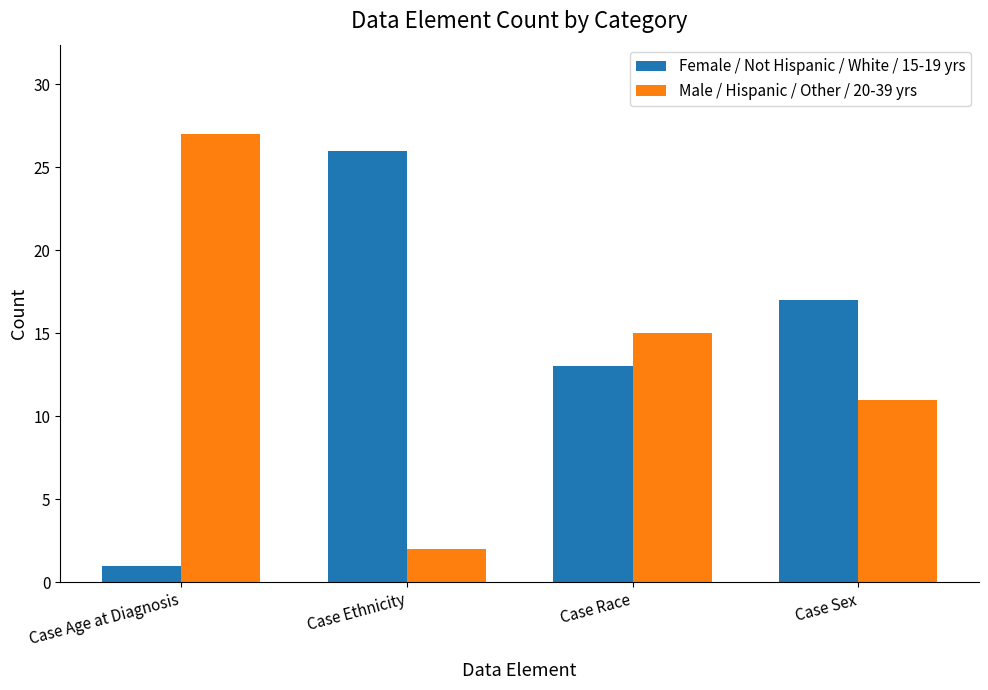

What is the minimum value for Male / Hispanic / Other / 20-39 yrs?

2